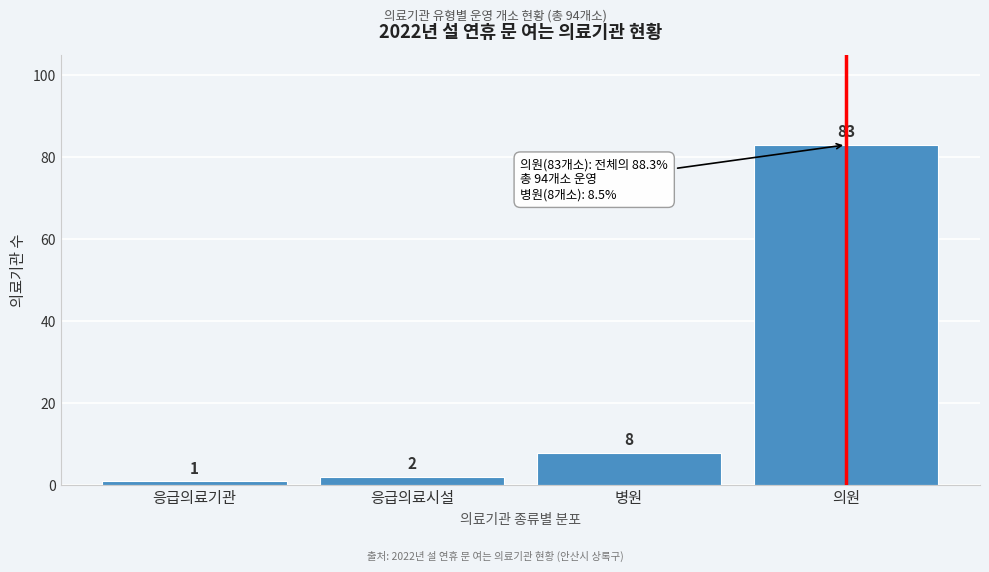

Reading left to right, what are all the values shown in this chart?

1	2	8	83